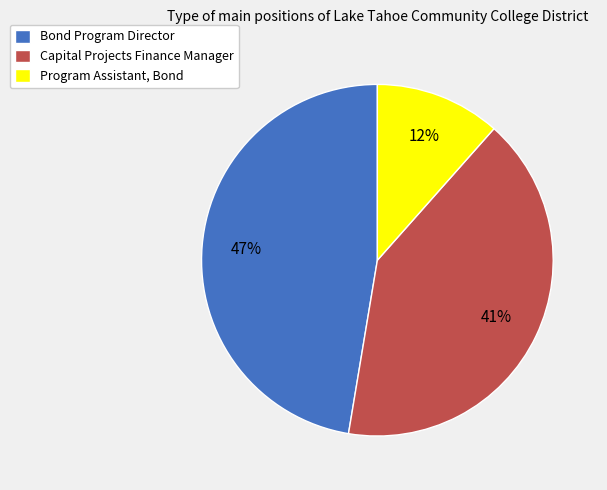

The Bond Program Director slice represents 34% of the pie. True or false?

False